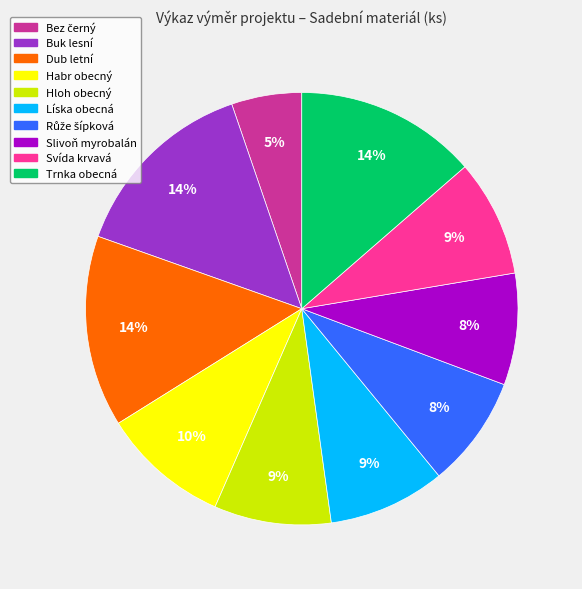

To the nearest percent, what is the difference between the largest and smallest slice percentages?

9%